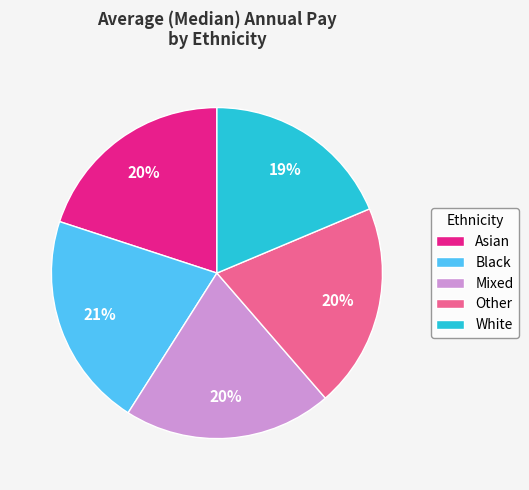

Is the sum of White and Asian greater than half?

No